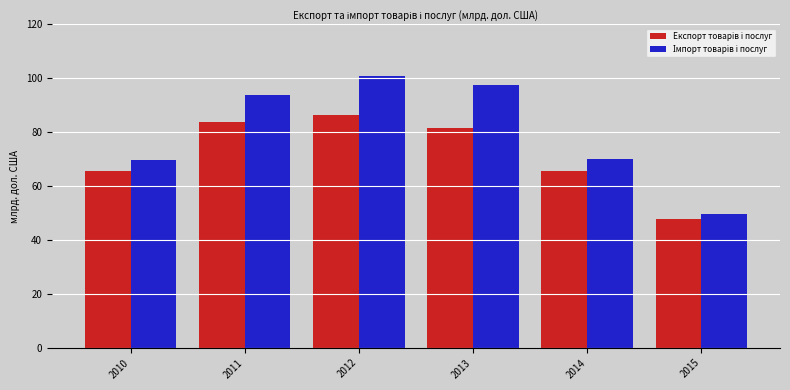

What is the smallest value displayed?

47.8